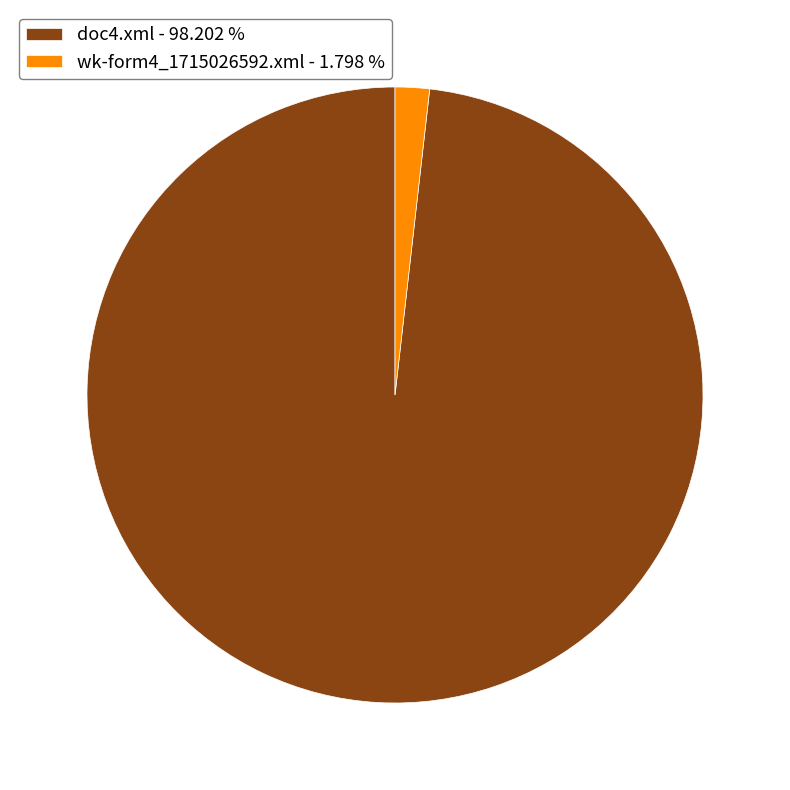

Combined, do doc4.xml - 98.202 % and wk-form4_1715026592.xml - 1.798 % account for over 50%?

Yes